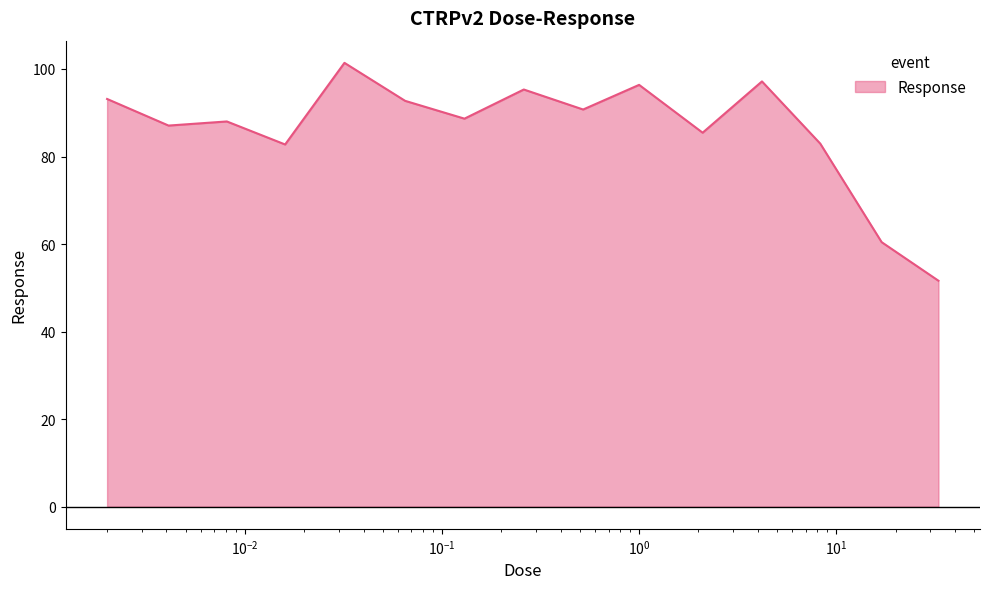

What is the maximum value shown in the chart?

101.4